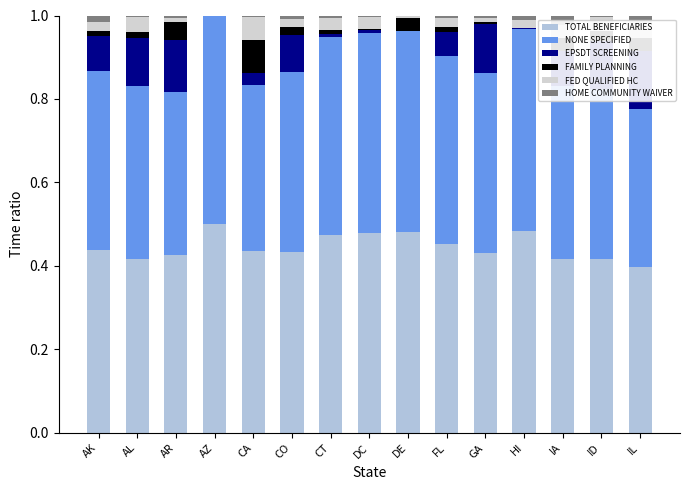

Rank the series by their maximum value, from highest to lowest.

TOTAL BENEFICIARIES, NONE SPECIFIED, EPSDT SCREENING, FAMILY PLANNING, FED QUALIFIED HC, HOME COMMUNITY WAIVER